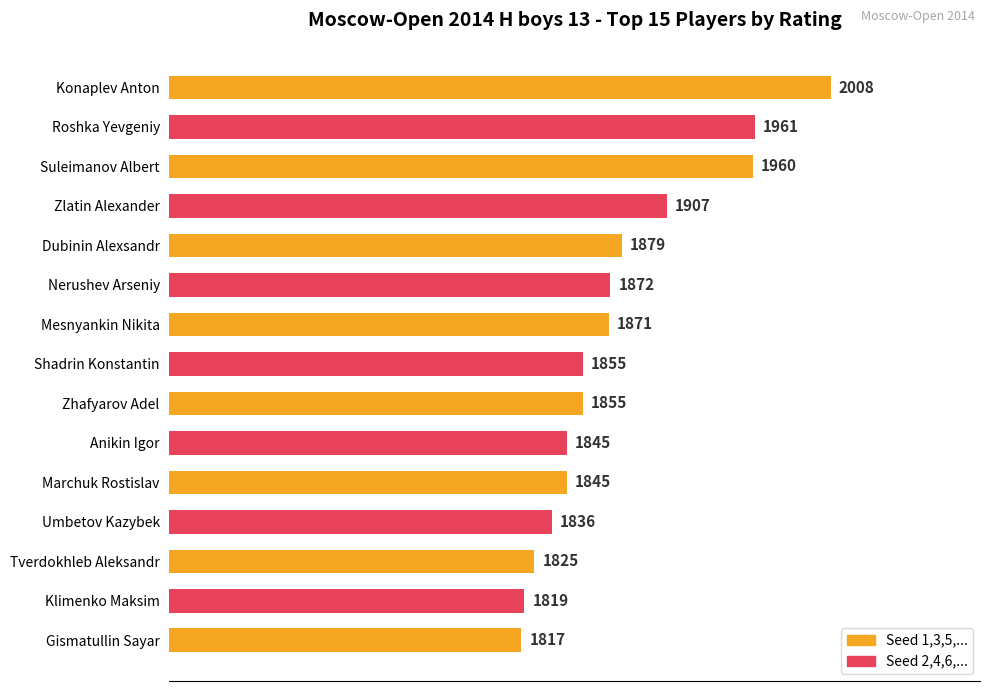

Is it true that the value at Roshka Yevgeniy is 1125?

False